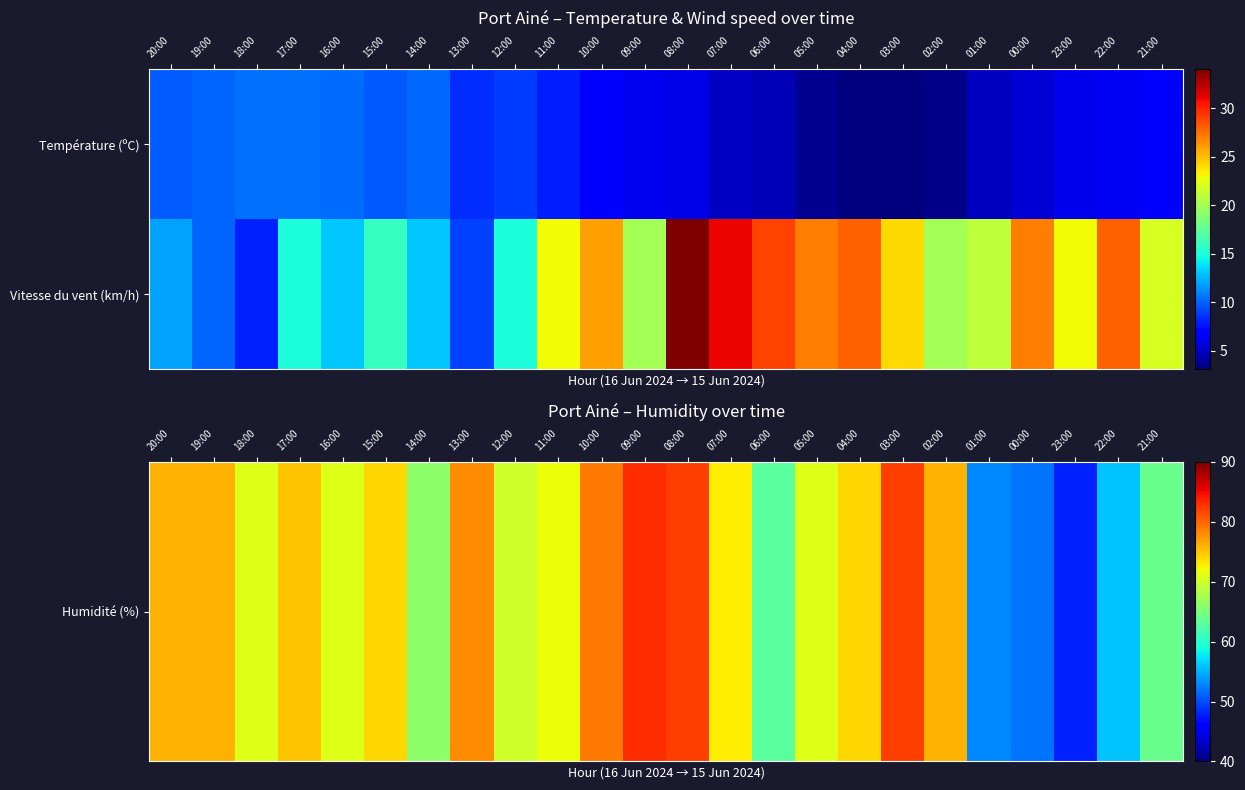

What is the maximum value shown in the chart?

83